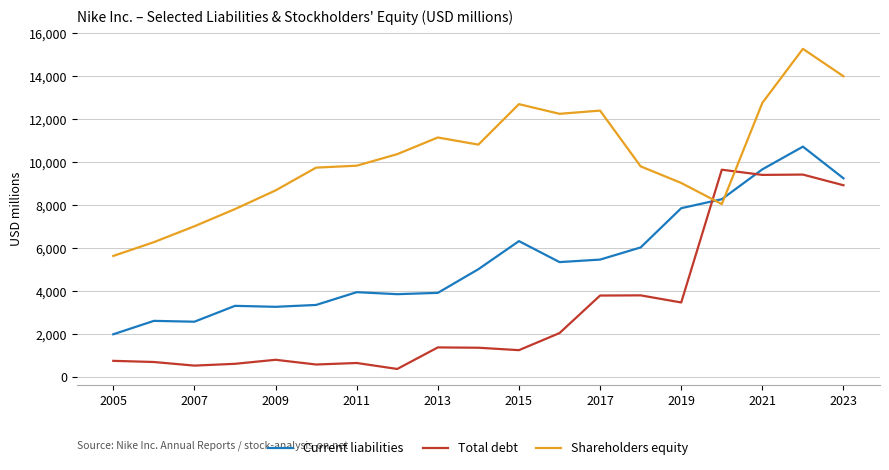

What is the minimum value shown in the chart?

385